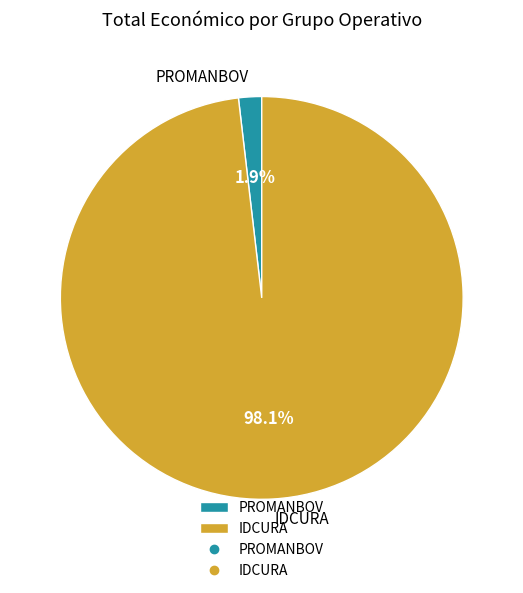

What portion of the pie excludes IDCURA?

1.9%